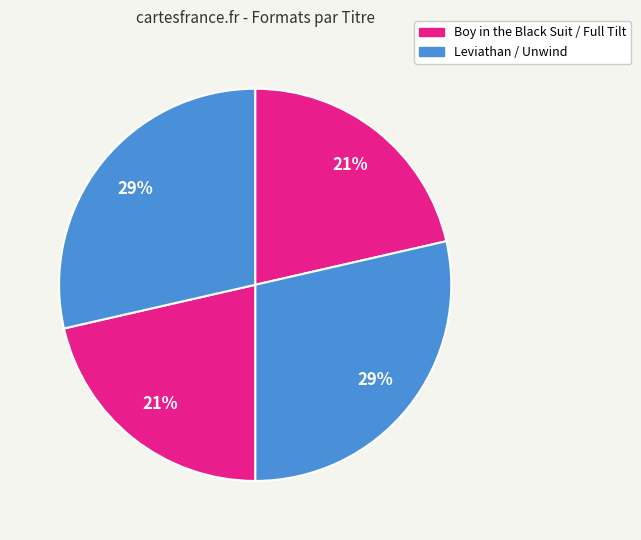

How many slices are in this pie chart?

4